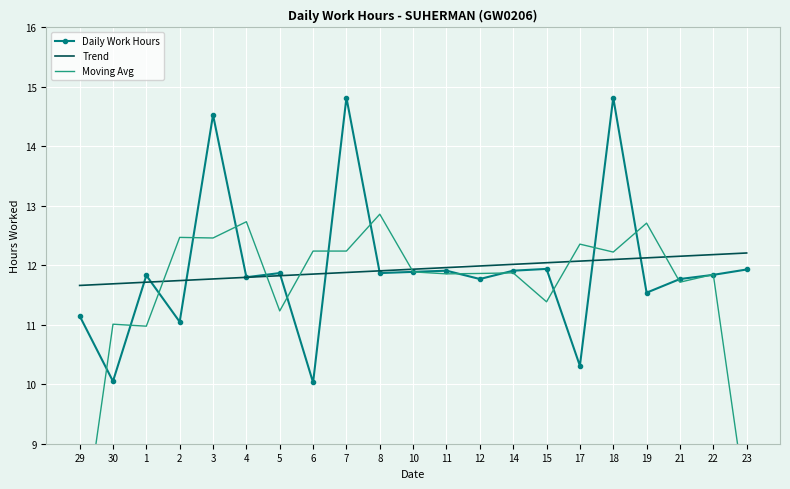

Is this an area chart (filled region under the line)?

No